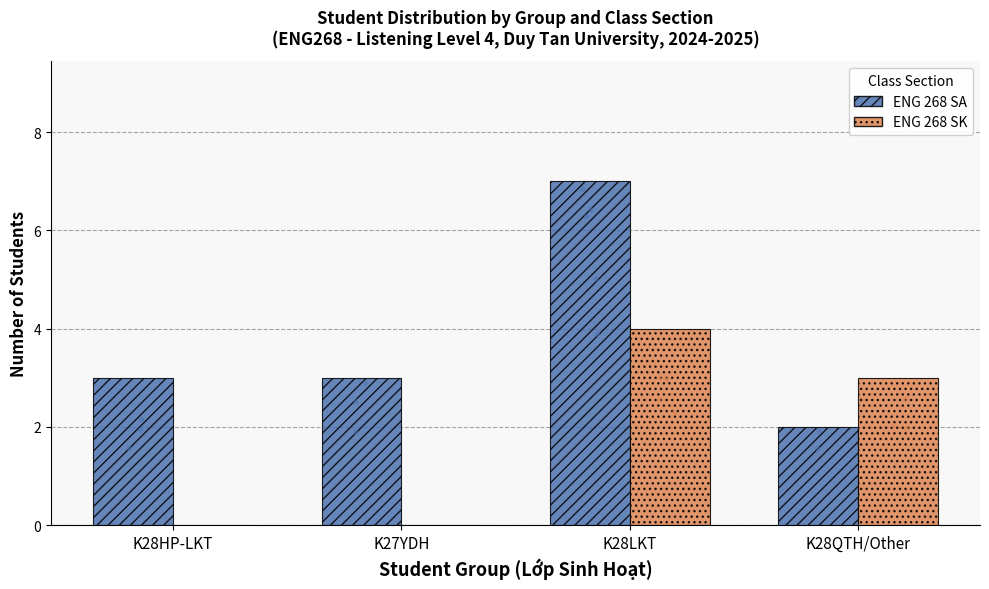

Which series has the largest Y range (max minus min)?

ENG 268 SA